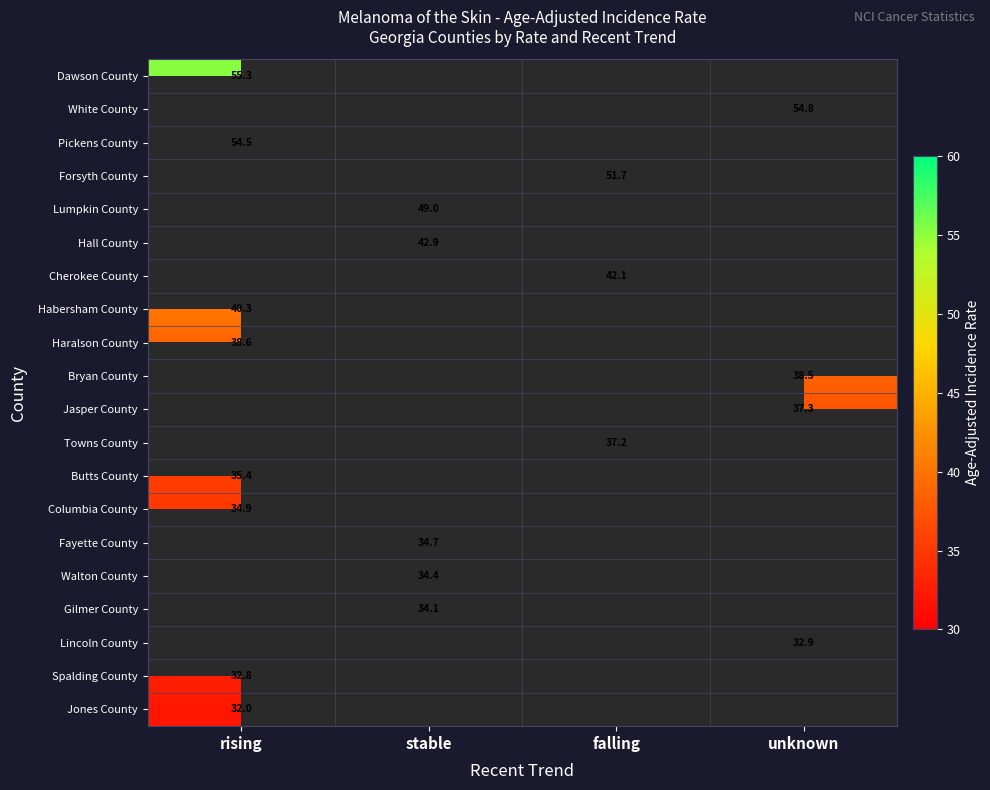

At how many categories does at least one series exceed 37?

4